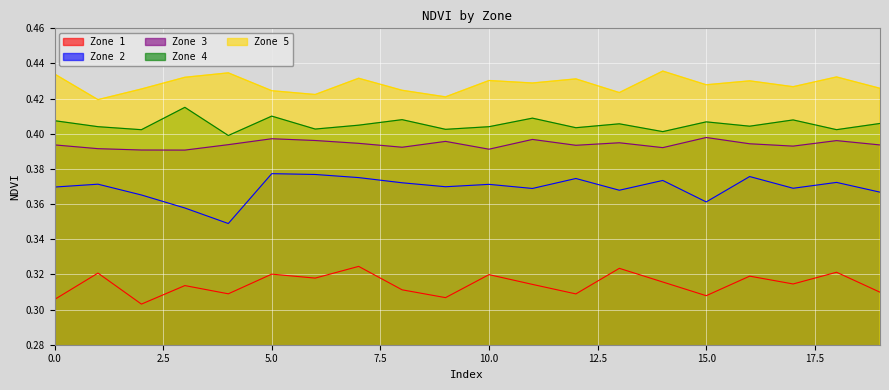

At which category is the sum across all series the highest?

7